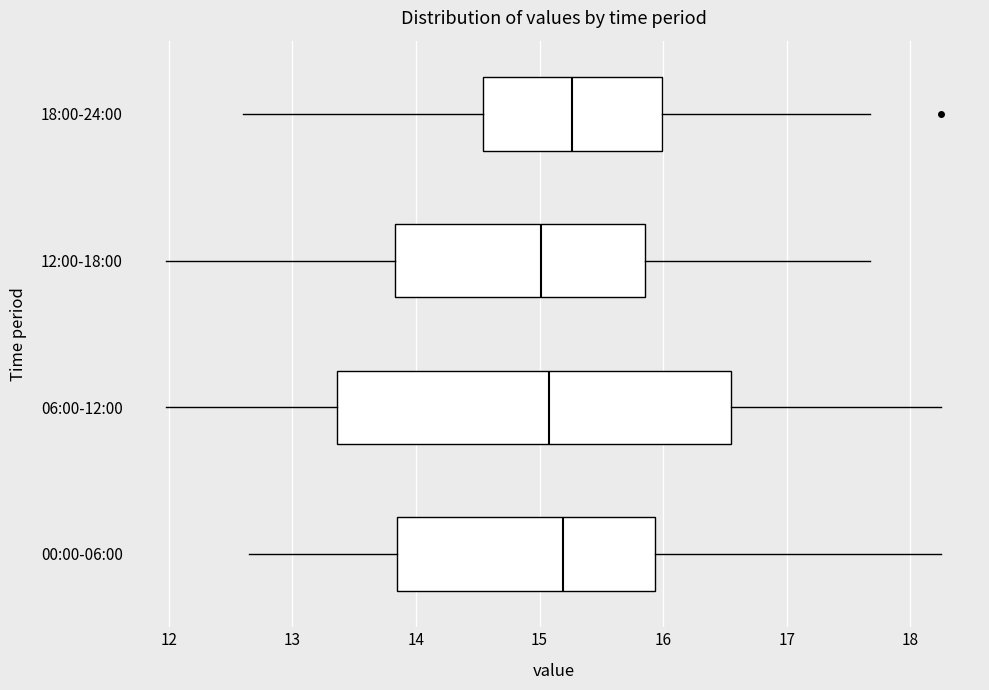

Reading bottom to top, read every box against the x-axis: the position of its median line, the range the box covers, and the ends of its whiskers. The values are not printed on the chart, so give them approximately, as read against the axis.

00:00-06:00: median 15.2, box 13.9 to 15.9, whiskers 12.7 to 18.3
06:00-12:00: median 15.1, box 13.4 to 16.5, whiskers 12.0 to 18.3
12:00-18:00: median 15.0, box 13.8 to 15.9, whiskers 12.0 to 17.7
18:00-24:00: median 15.3, box 14.5 to 16.0, whiskers 12.6 to 17.7